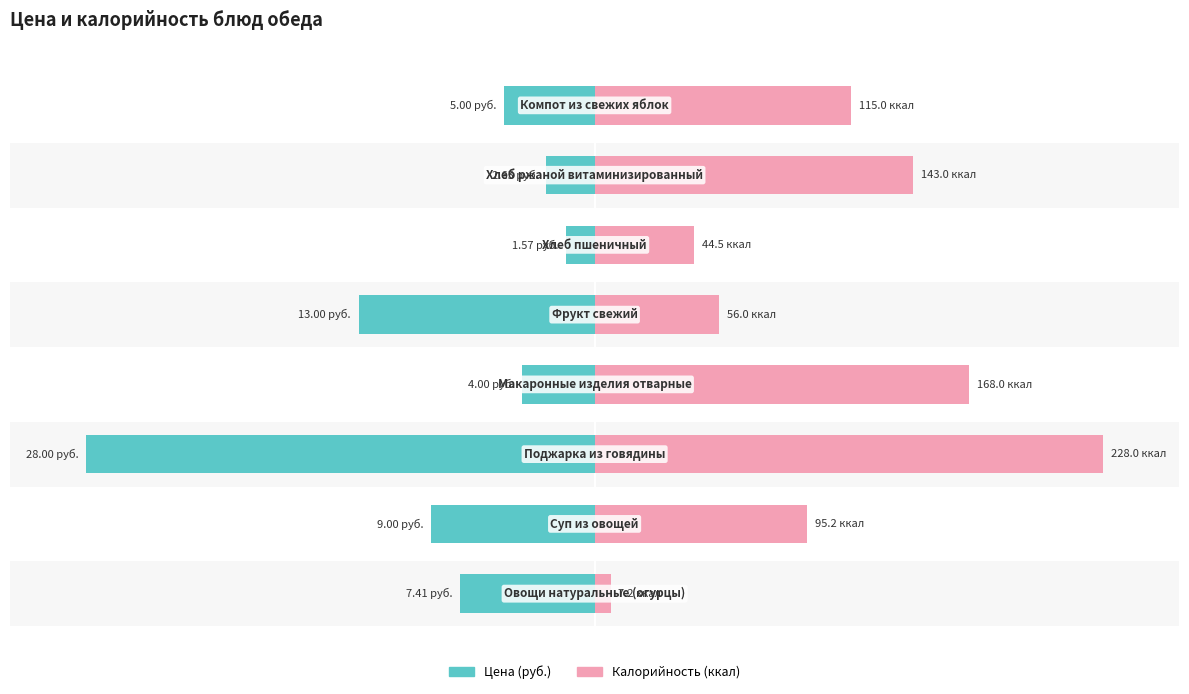

The value of Цена at 1 is -11.1. True or false?

False